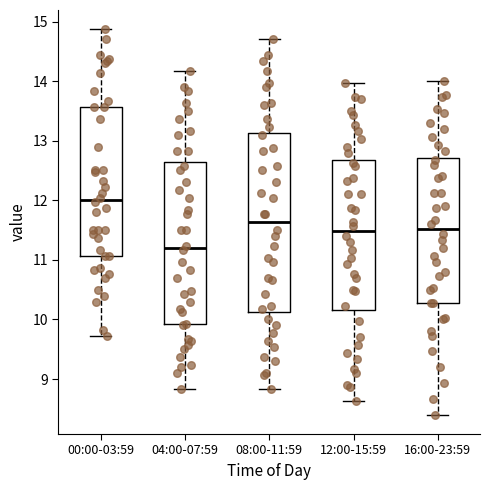

Reading left to right, transcribe this box plot: for each box, give where its median line is, the range the box spans, and where its two whiskers end, as read against the y-axis. The values are not printed on the chart, so give them approximately, as read against the axis.

00:00-03:59: median 12.0, box 11.1 to 13.6, whiskers 9.7 to 14.9
04:00-07:59: median 11.2, box 9.9 to 12.6, whiskers 8.8 to 14.2
08:00-11:59: median 11.6, box 10.1 to 13.1, whiskers 8.8 to 14.7
12:00-15:59: median 11.5, box 10.2 to 12.7, whiskers 8.6 to 14.0
16:00-23:59: median 11.5, box 10.3 to 12.7, whiskers 8.4 to 14.0